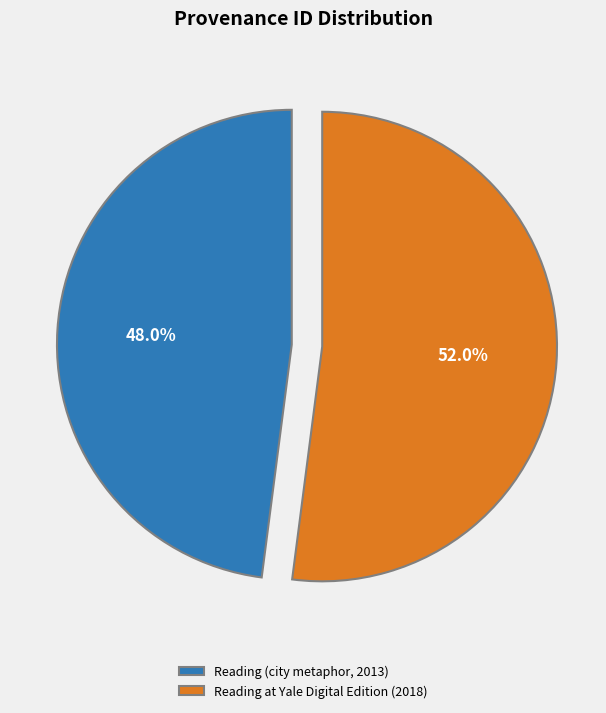

To the nearest percent, what is the difference between the Reading (city metaphor, 2013) and Reading at Yale Digital Edition (2018) slice percentages?

4%